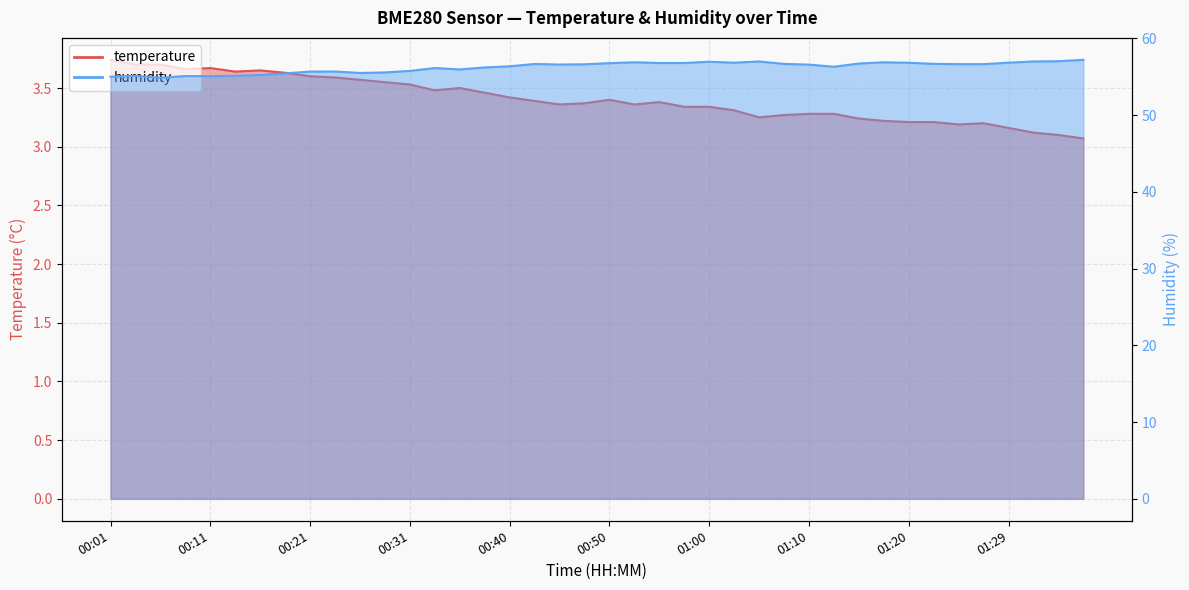

How many data points in humidity are less than 56?

14